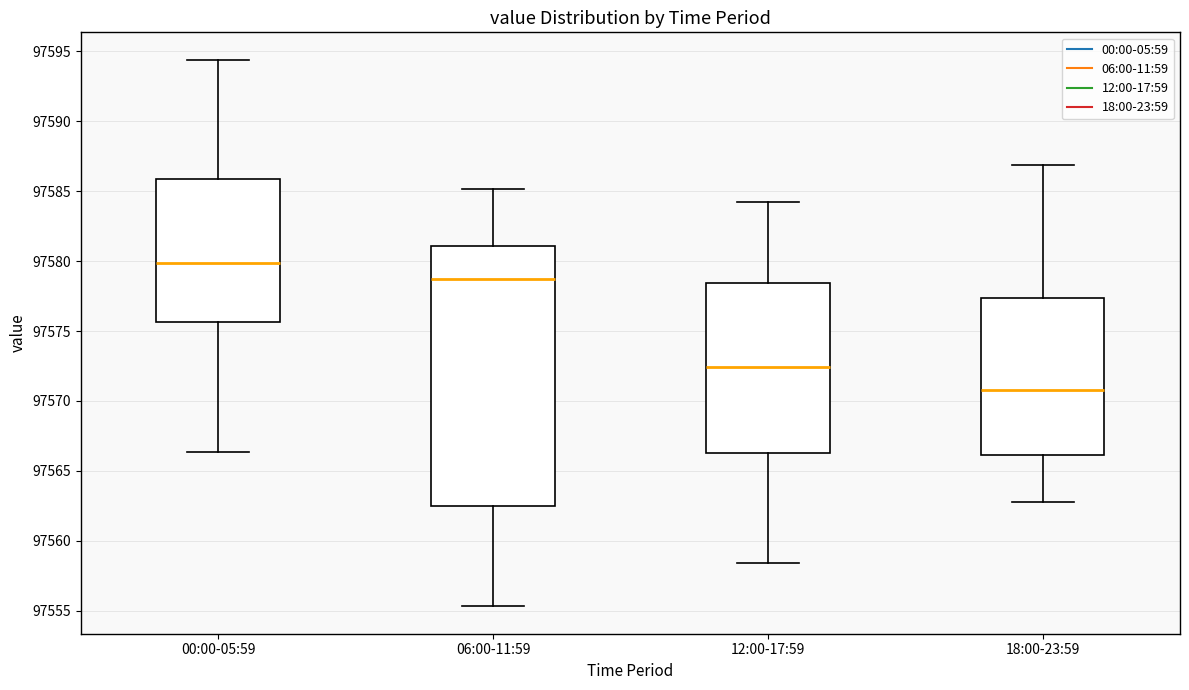

Reading left to right, read every box against the y-axis: the position of its median line, the range the box covers, and the ends of its whiskers. The values are not printed on the chart, so give them approximately, as read against the axis.

00:00-05:59: median 97580.0, box 97575.5 to 97586.0, whiskers 97566.5 to 97594.5
06:00-11:59: median 97579.0, box 97562.5 to 97581.0, whiskers 97555.5 to 97585.0
12:00-17:59: median 97572.5, box 97566.5 to 97578.5, whiskers 97558.5 to 97584.0
18:00-23:59: median 97571.0, box 97566.0 to 97577.5, whiskers 97563.0 to 97587.0